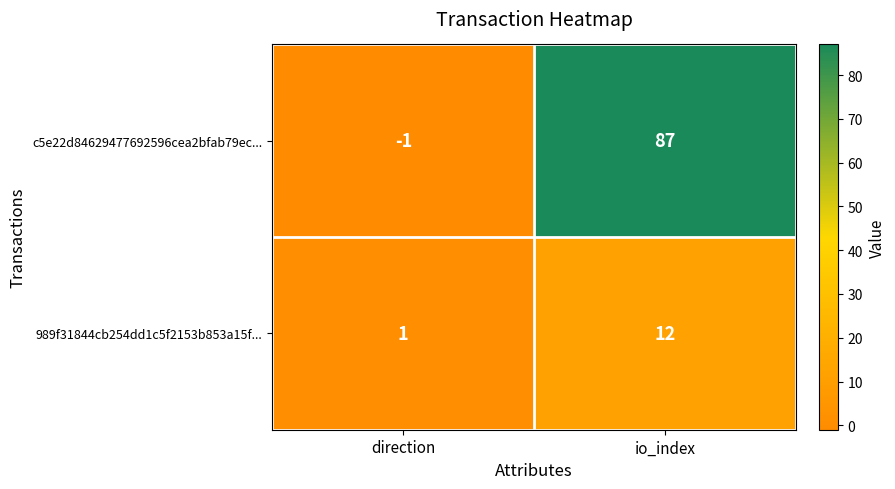

True or false: 989f31844cb254dd1c5f2153b853a15f... has a value of 2 at direction.

False